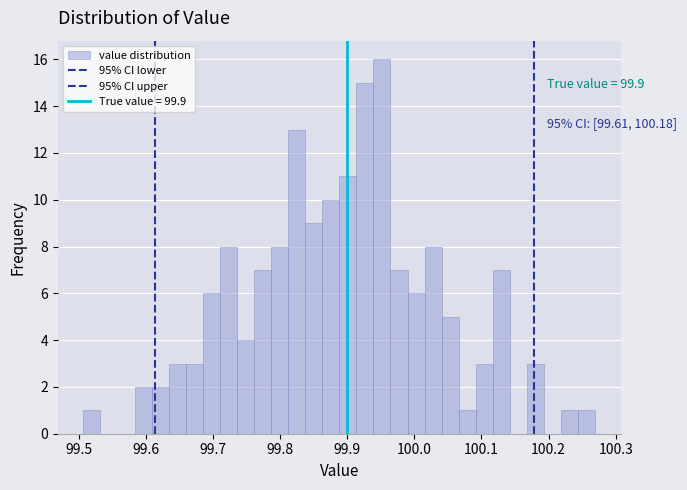

Read against the x-axis, roughly where is the centre of the tallest bar?

99.95